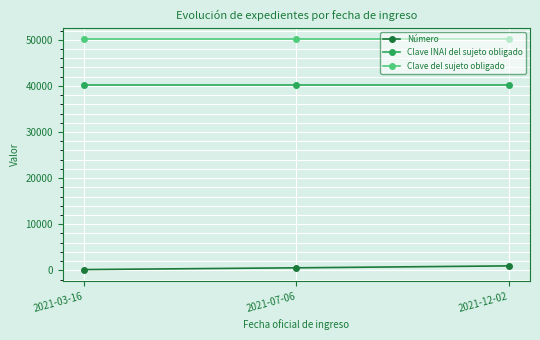

What is the greatest value displayed?

50106